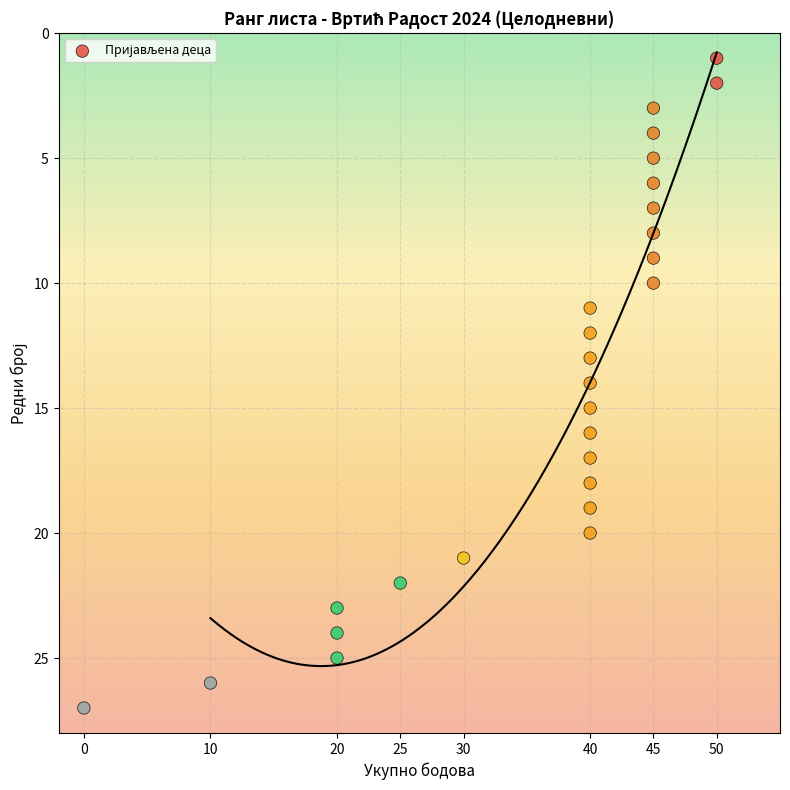

What is the range of X values (max minus min)?

50